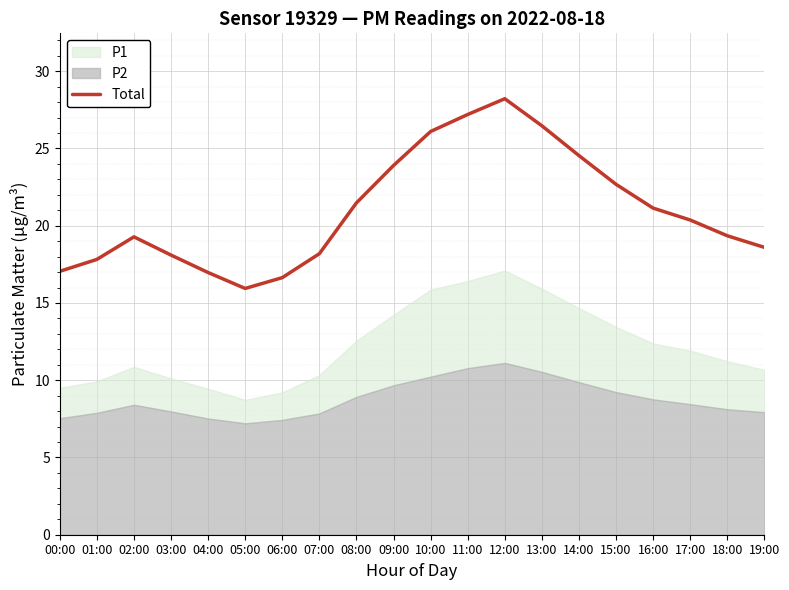

The chart shows a value of 19.4 at 18:00. True or false?

True